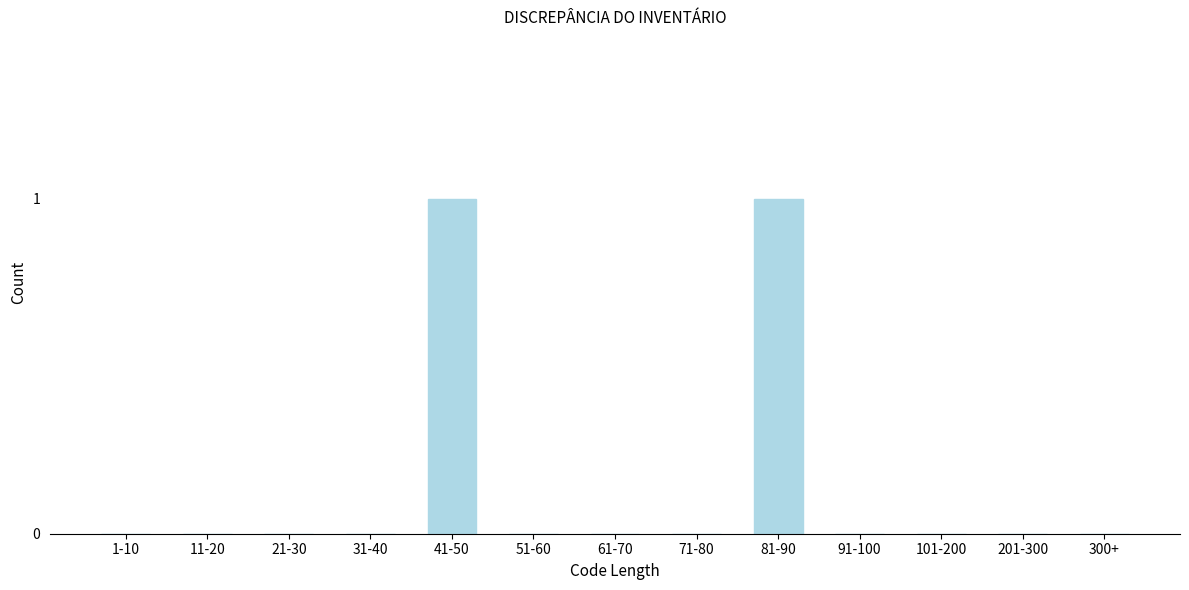

Reading right to left, list all the values displayed in this chart.

300+=0	201-300=0	101-200=0	91-100=0	81-90=1	71-80=0	61-70=0	51-60=0	41-50=1	31-40=0	21-30=0	11-20=0	1-10=0